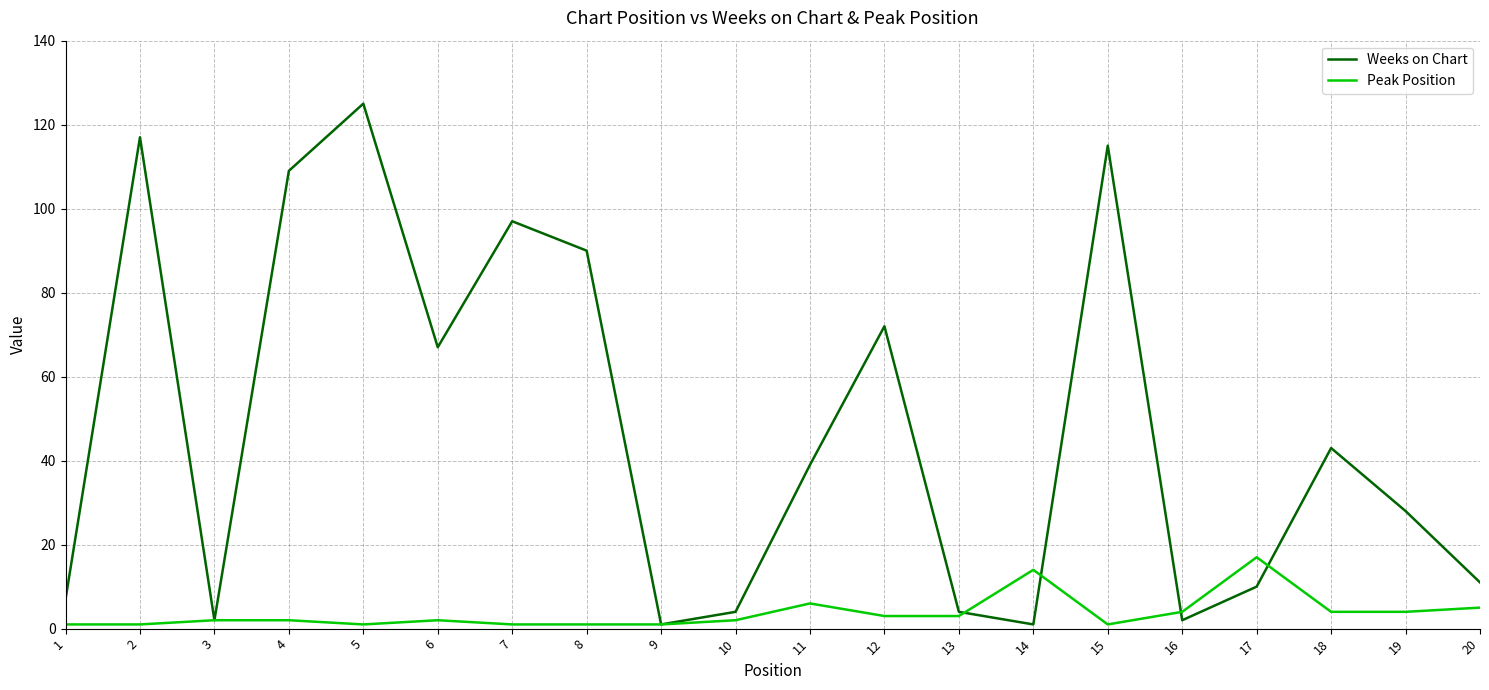

At which label does Peak Position reach its peak?

17